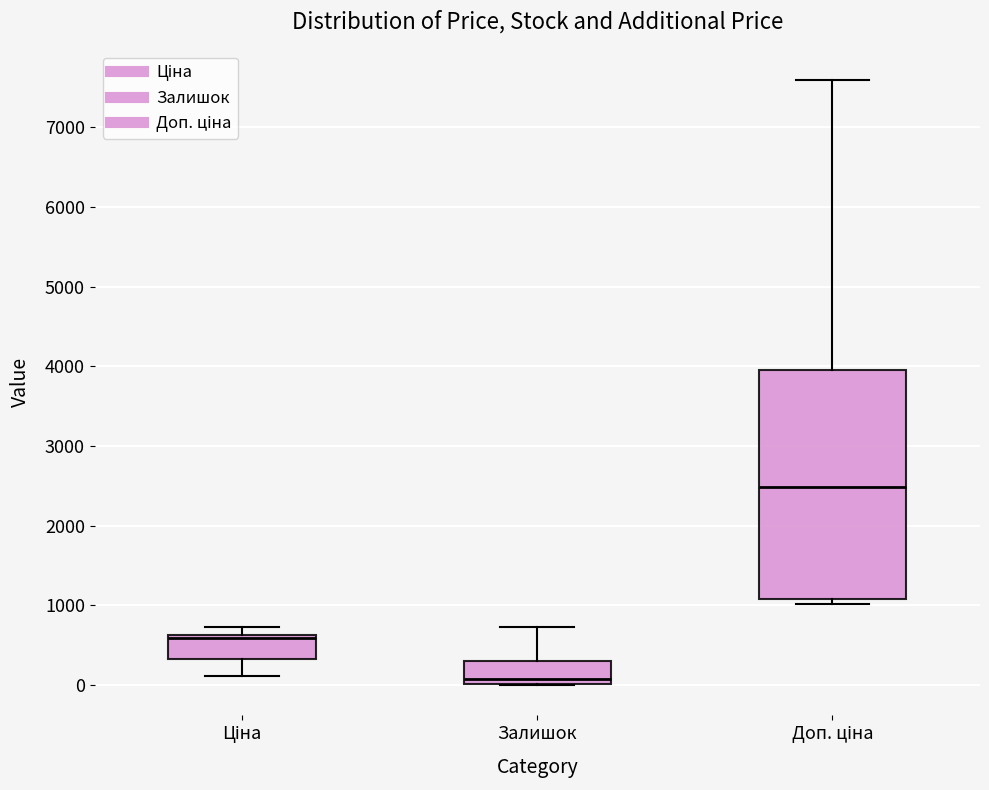

Which box is the tallest, from its lower edge to its upper edge?

Доп. ціна